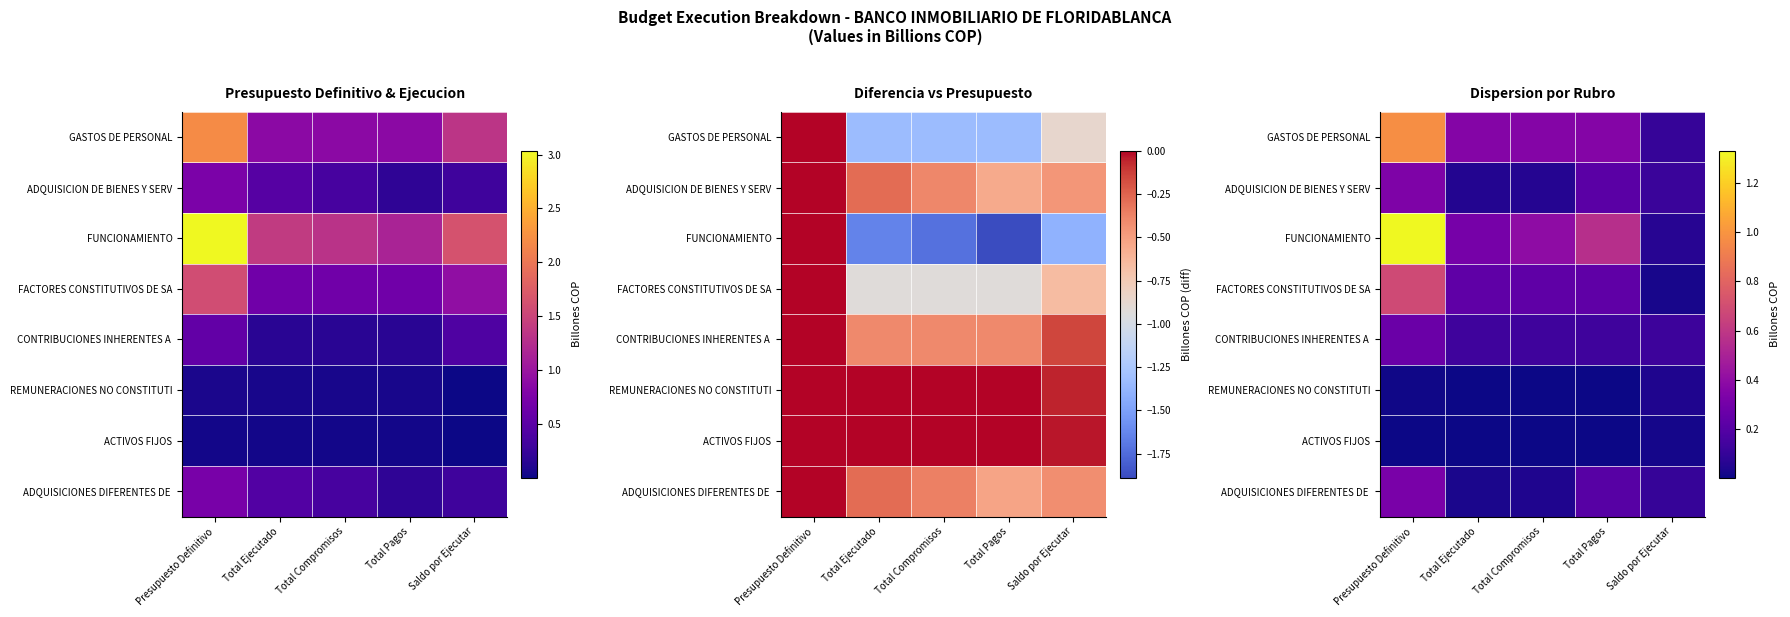

Which series changed the most between Presupuesto Definitivo and Total Compromisos?

FUNCIONAMIENTO